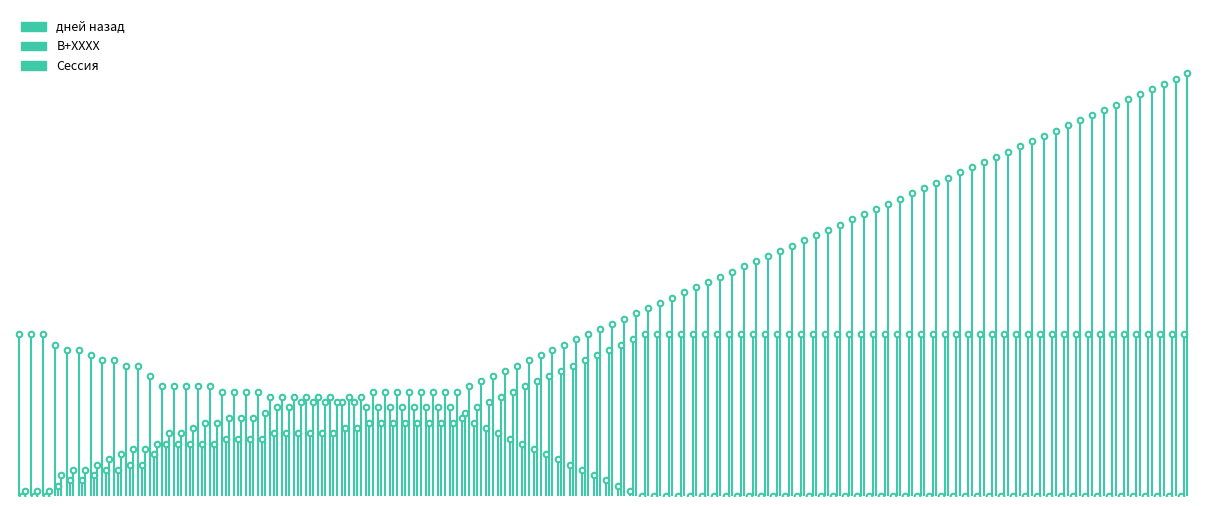

What is the spread (max minus min) of values at 0?

31